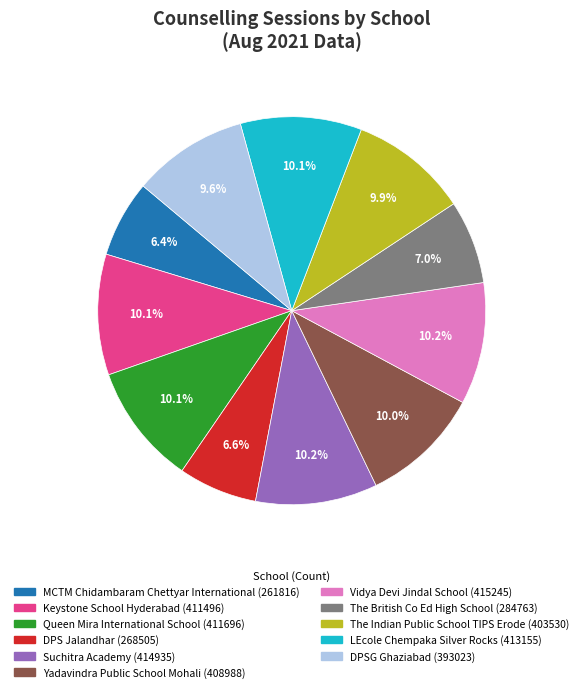

Does any single category account for the majority?

No